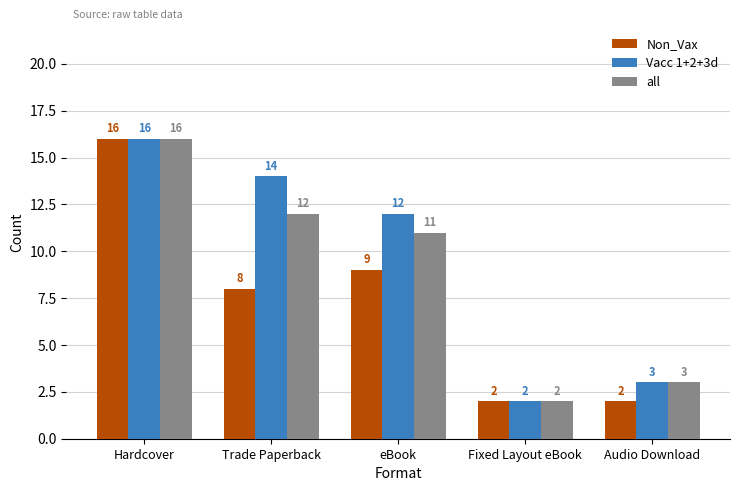

Is it true that Vacc 1+2+3d equals 6 at Trade Paperback?

False